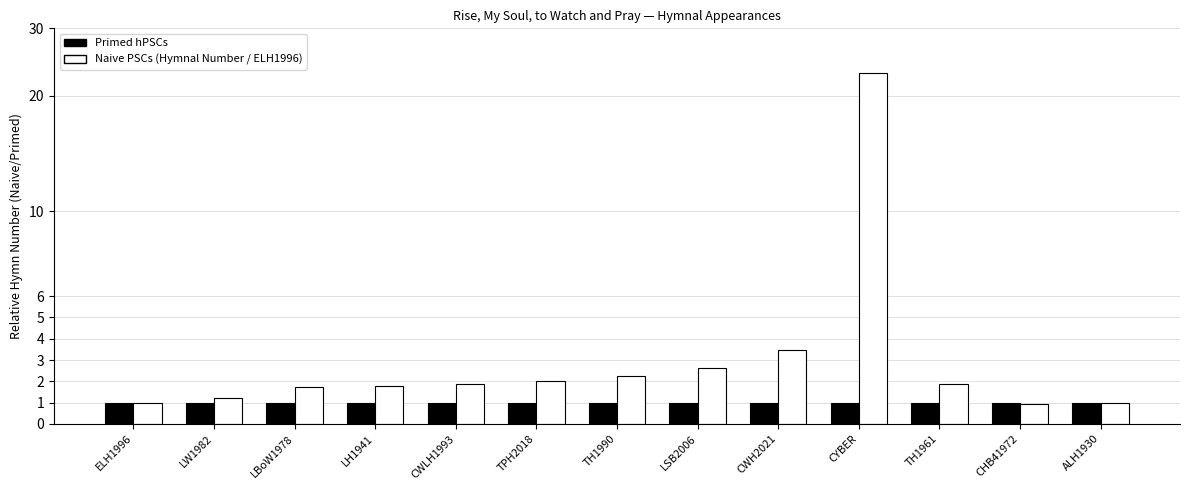

Which series has the largest total across all categories?

Naive PSCs (Hymnal Number / ELH1996)